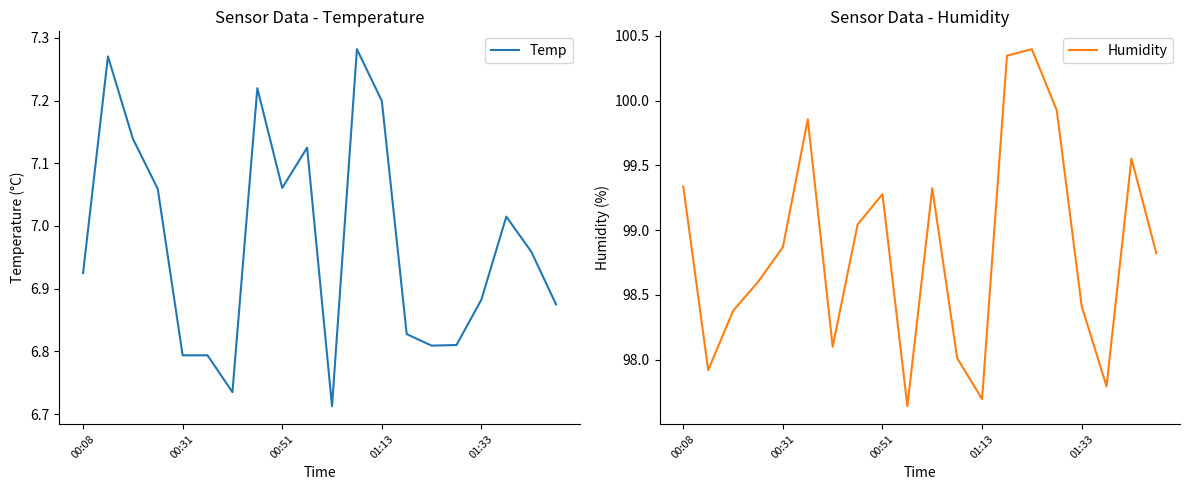

True or false: Humidity and Temp intersect in this chart.

False